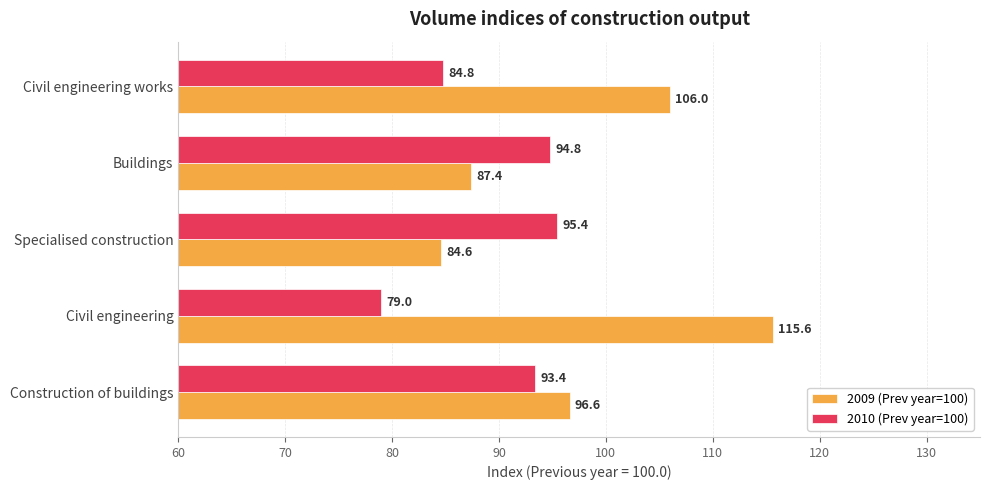

Rank the series by their maximum value, from lowest to highest.

2010 (Prev year=100), 2009 (Prev year=100)